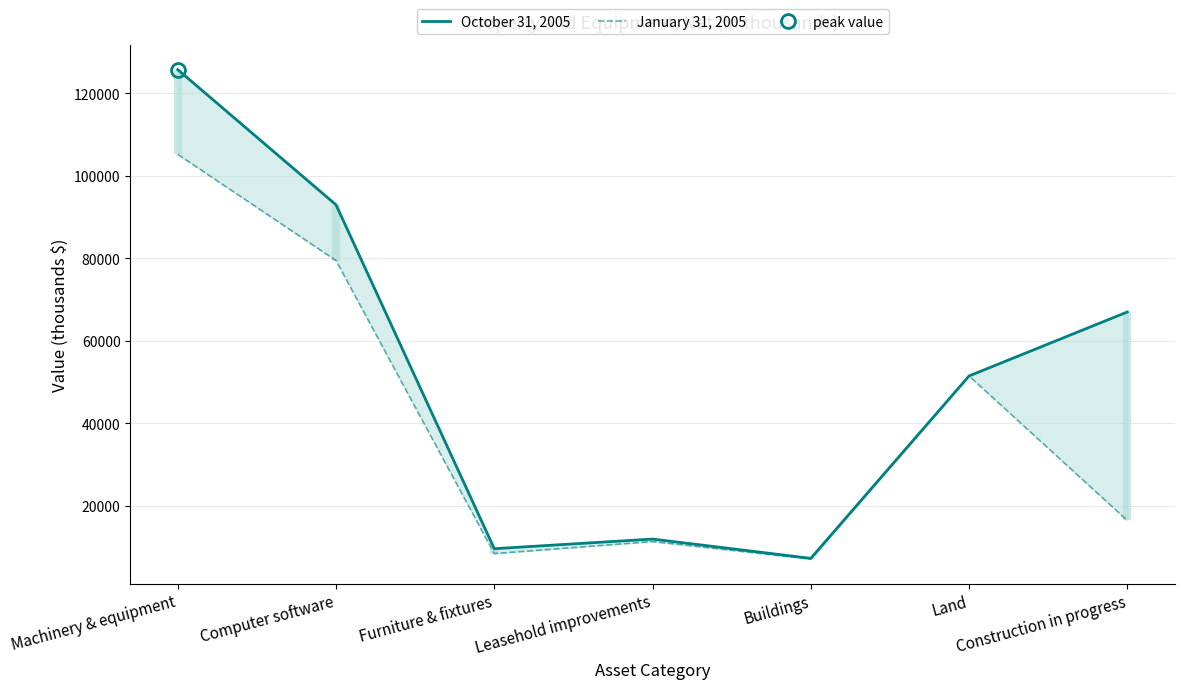

Rank the series by their maximum value, from highest to lowest.

October 31, 2005, January 31, 2005